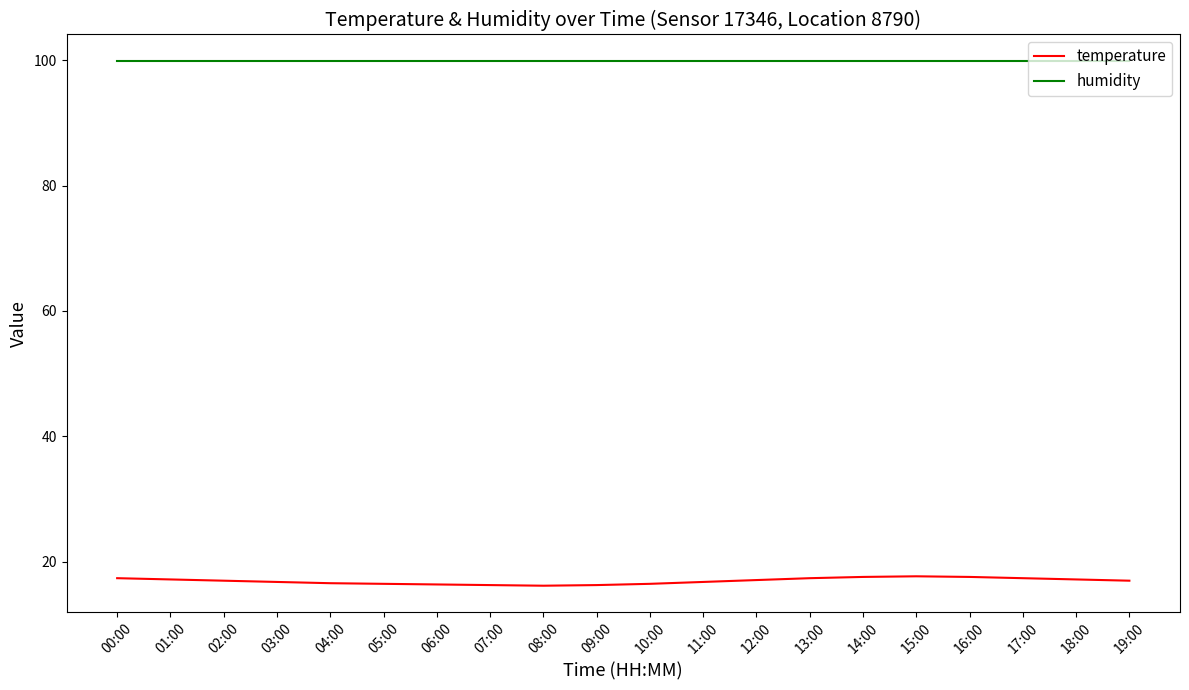

Which series has the largest range (max minus min)?

temperature